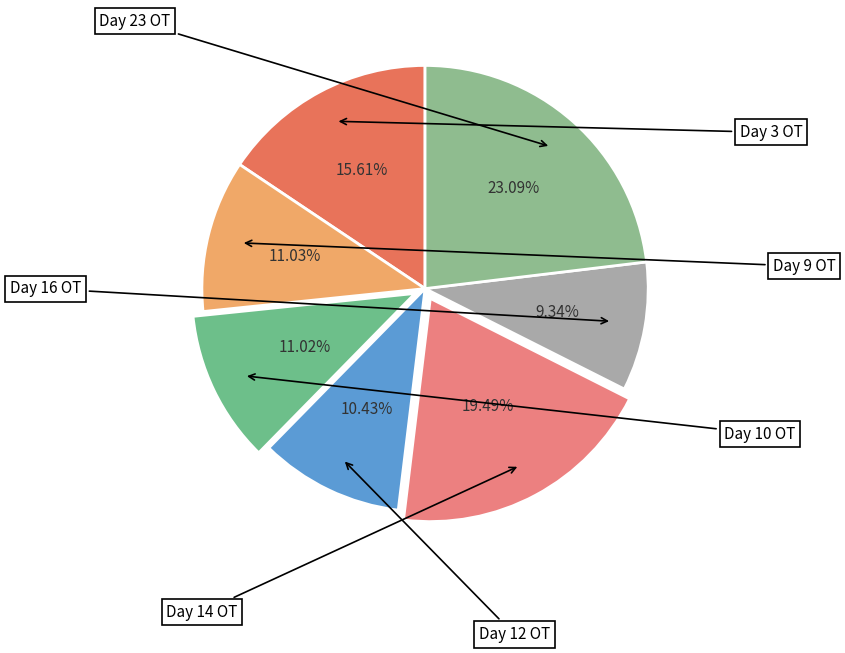

To the nearest percent, what portion does Day 9 OT represent?

11%